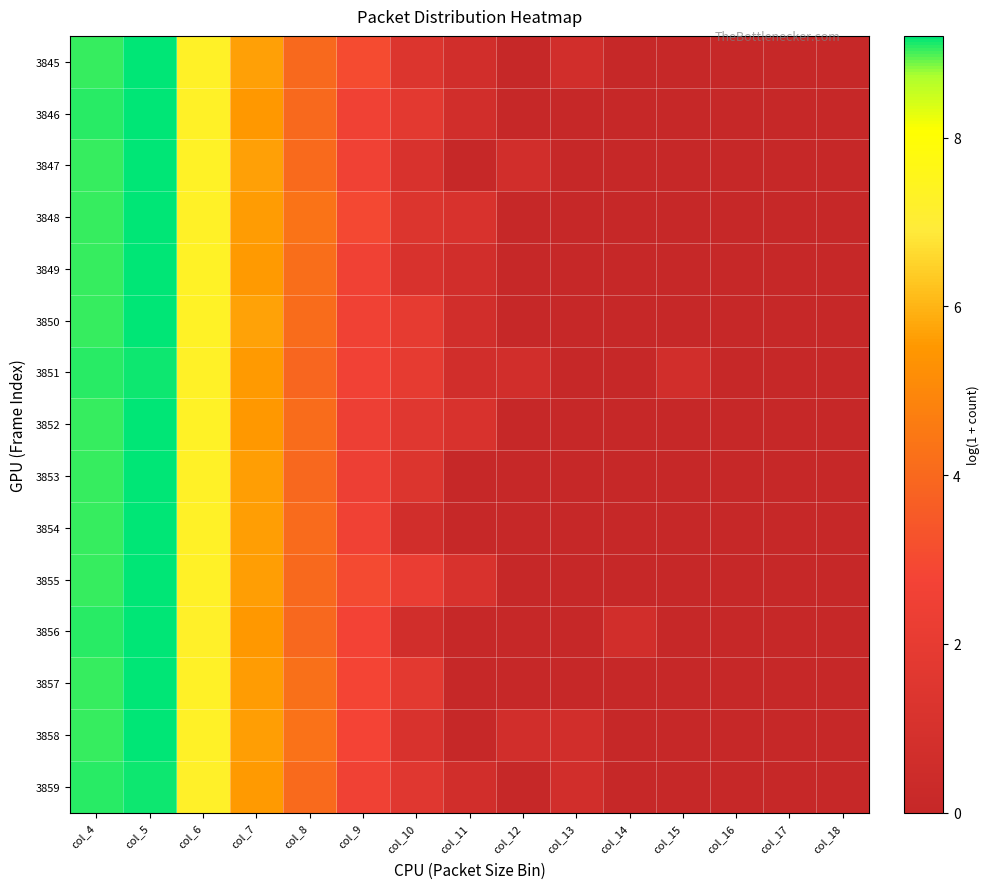

List the series in order of their peak value, lowest first.

3859, 3851, 3846, 3850, 3853, 3857, 3856, 3847, 3848, 3849, 3855, 3845, 3852, 3858, 3854